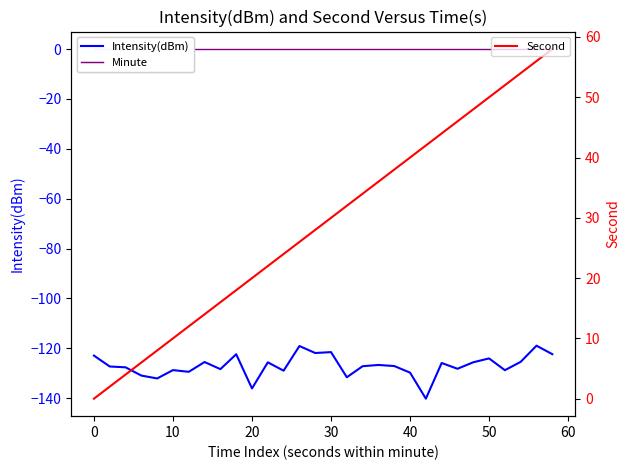

What is the maximum value for Second?

58